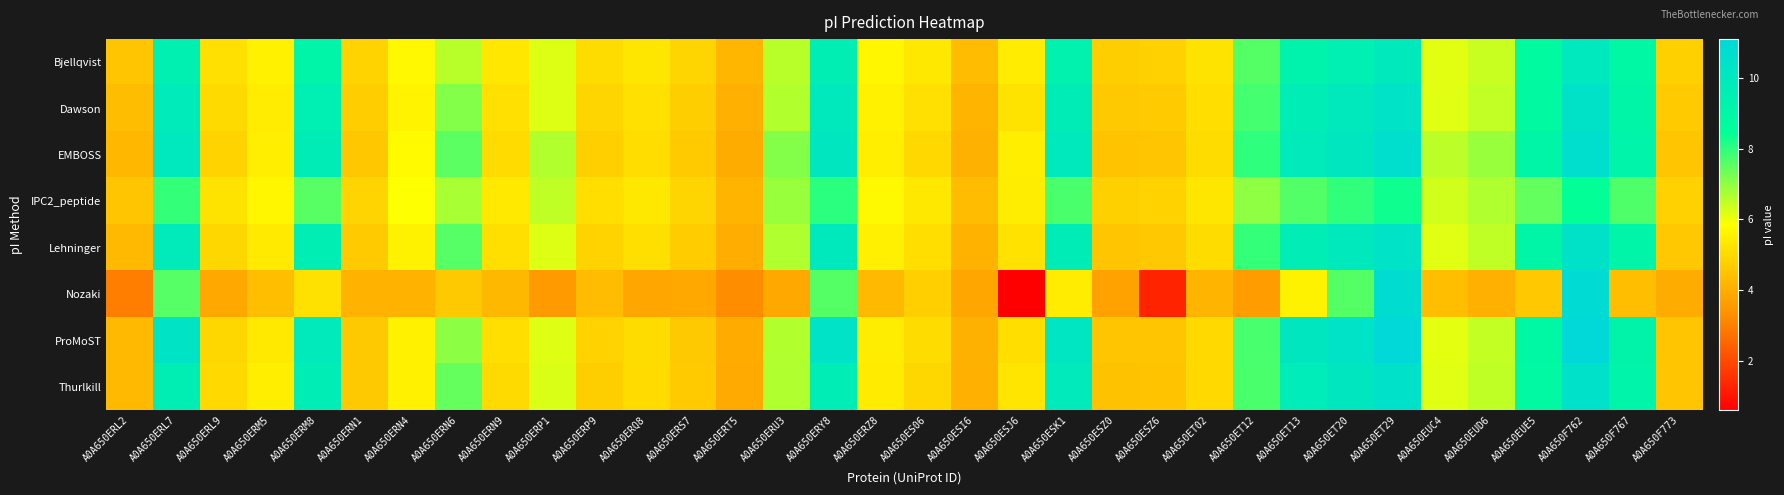

Between A0A650ERM8 and A0A650ERL7, which is larger?

A0A650ERL7